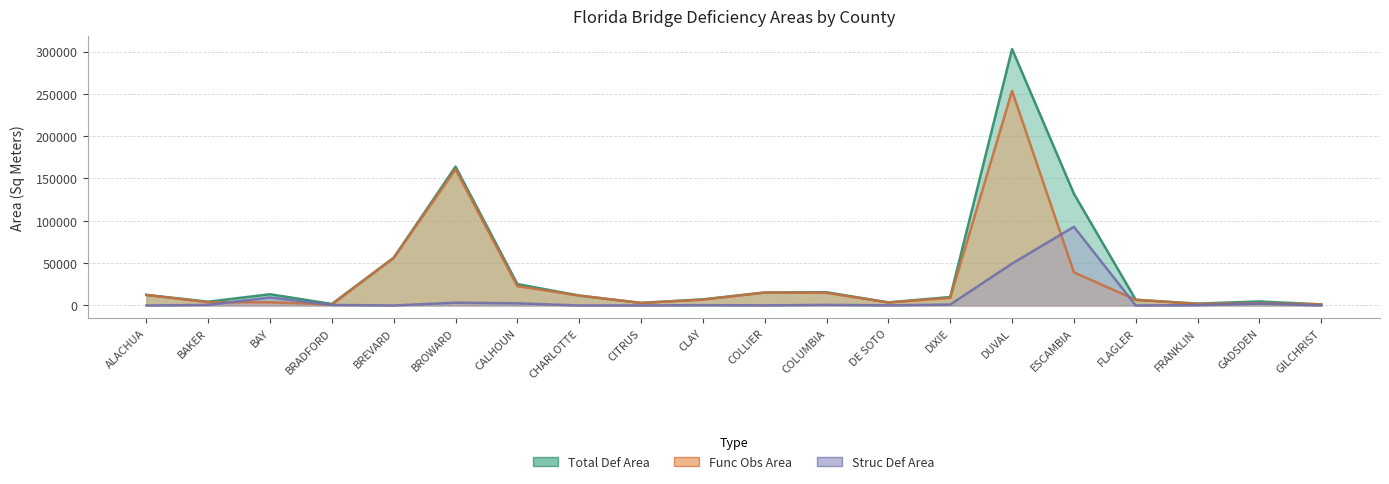

How many values in the Total Def Area series exceed 11706?

10